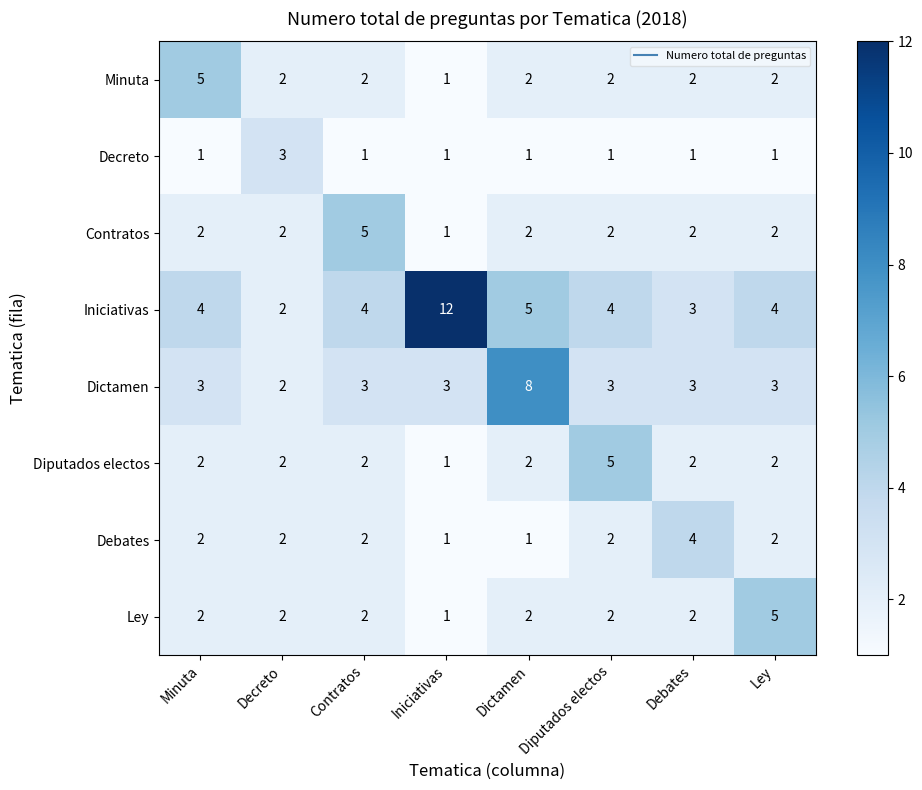

True or false: Debates has a value of 3 at Contratos.

False